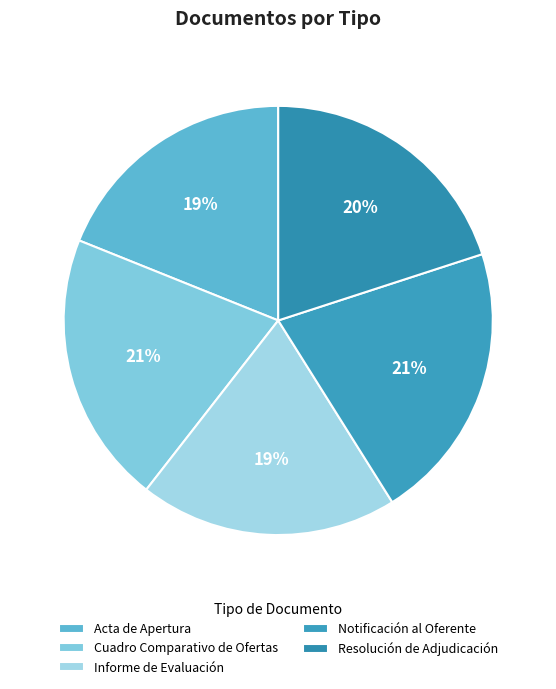

What is the change in value from Acta de Apertura to Resolución de Adjudicación?

+2